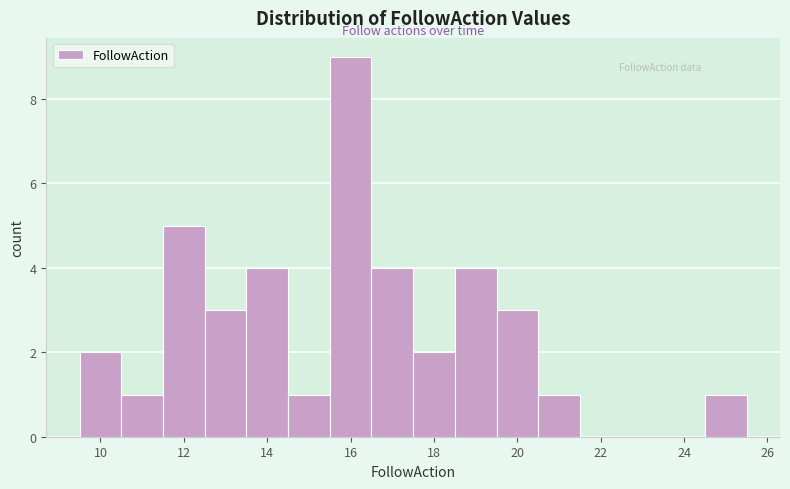

Over which range of the x-axis is the bar tallest?

15.5 to 16.5